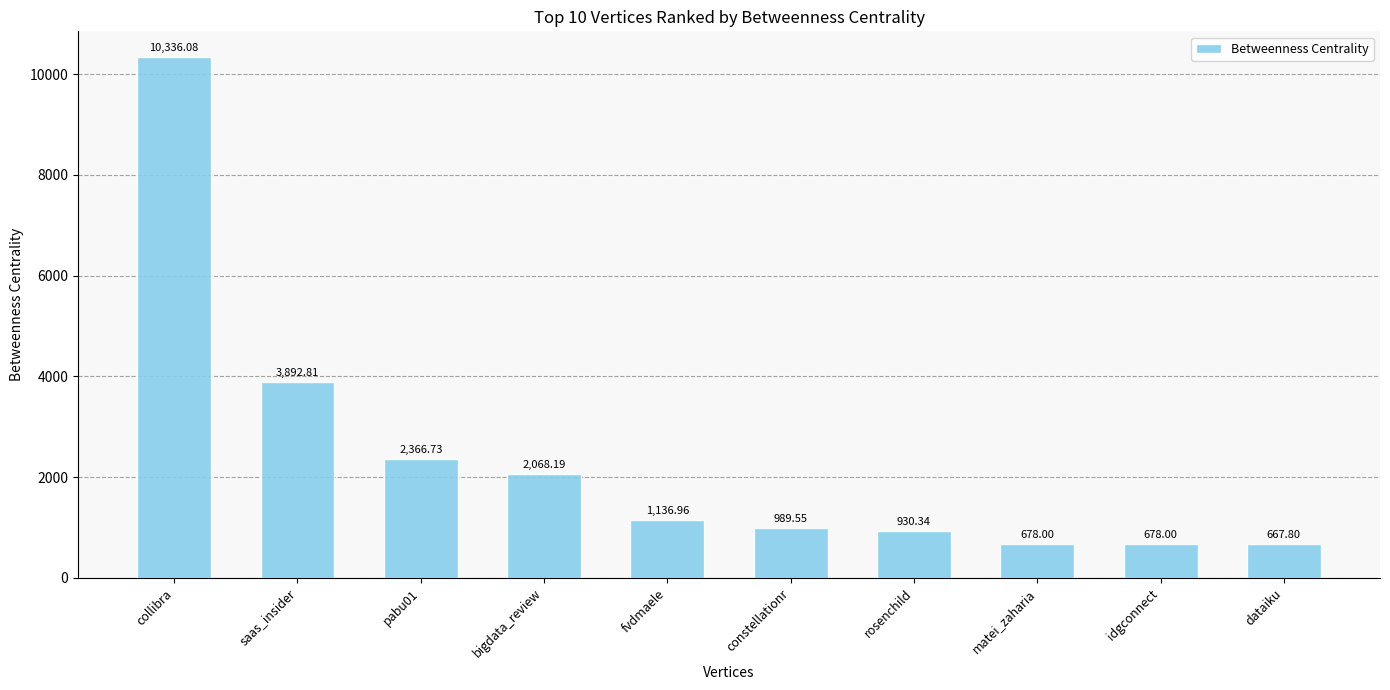

What is the difference between the values at matei_zaharia and collibra?

9658.1